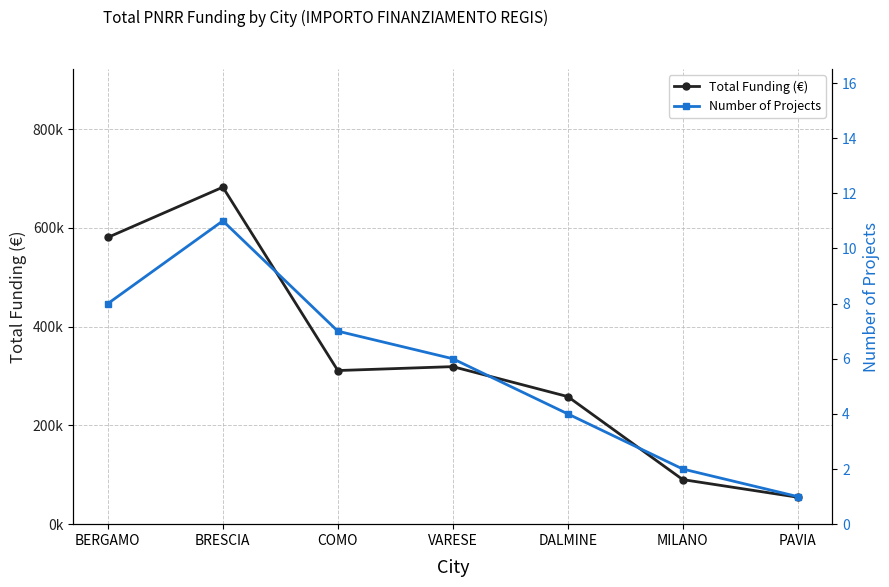

What is the label of the 3rd point from the right?

DALMINE